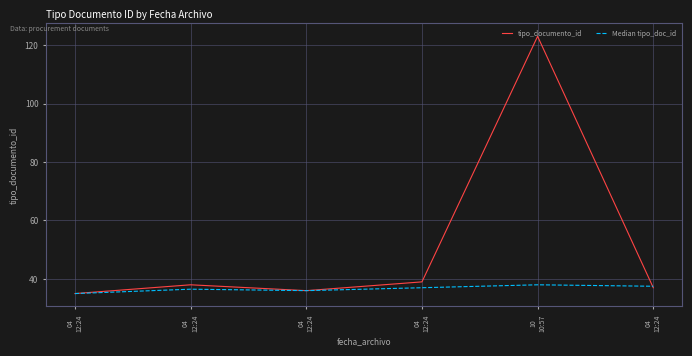

The value of tipo_documento_id at 04
12:24 is 14.7. True or false?

False